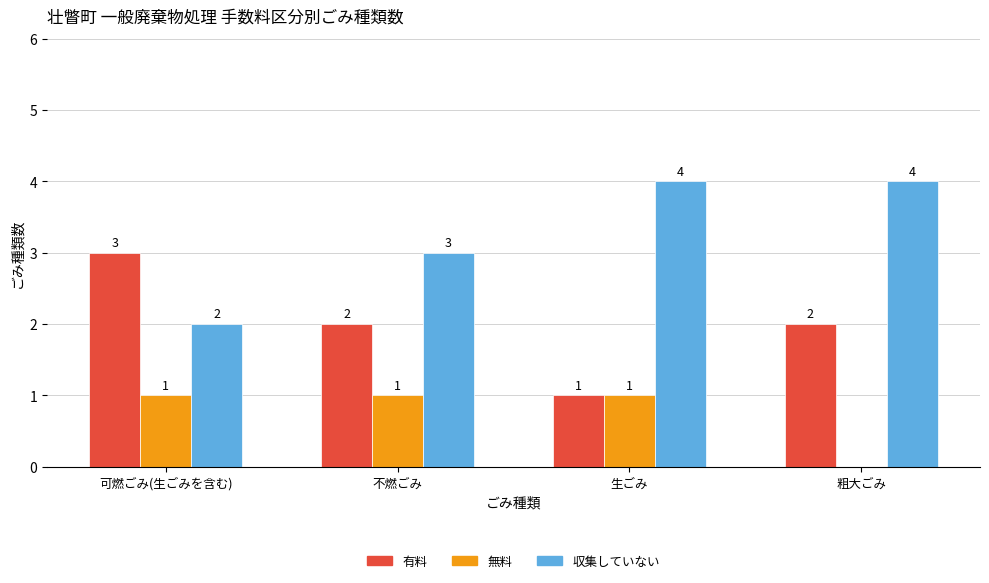

How many groups of bars are there?

4